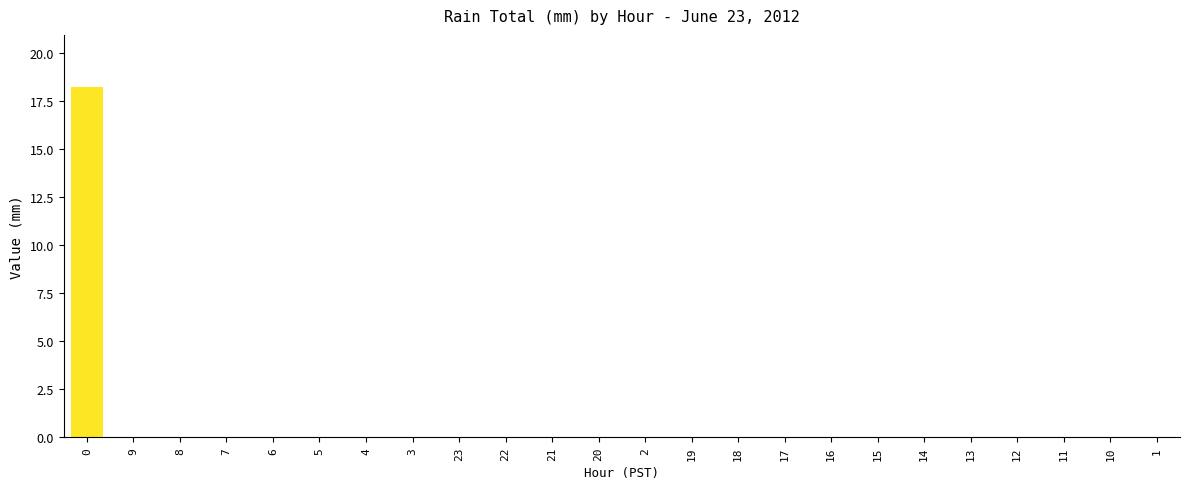

What is the sum of all values?

18.2